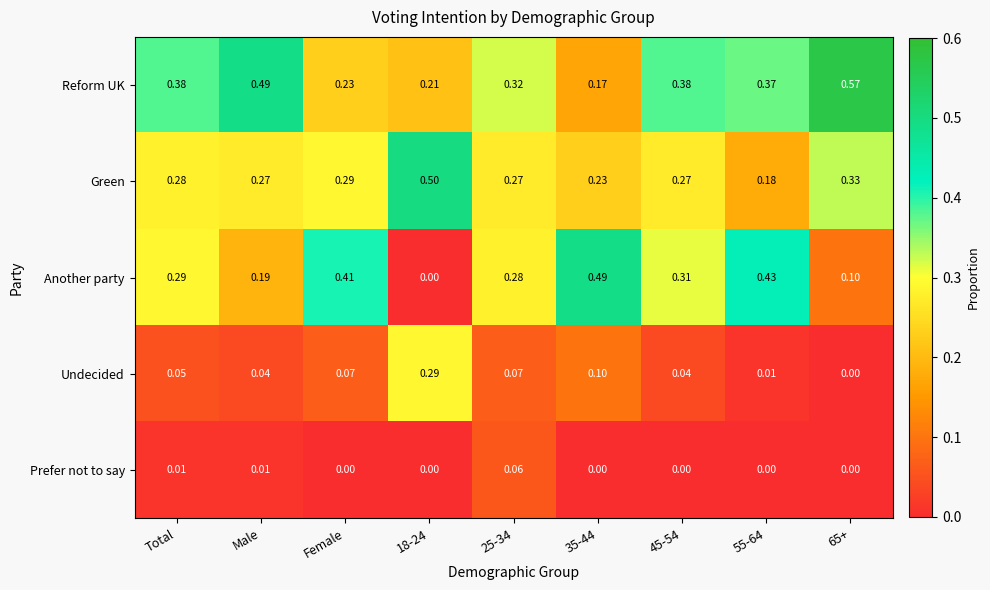

Rank the series at Total from highest to lowest value.

Reform UK, Another party, Green, Undecided, Prefer not to say